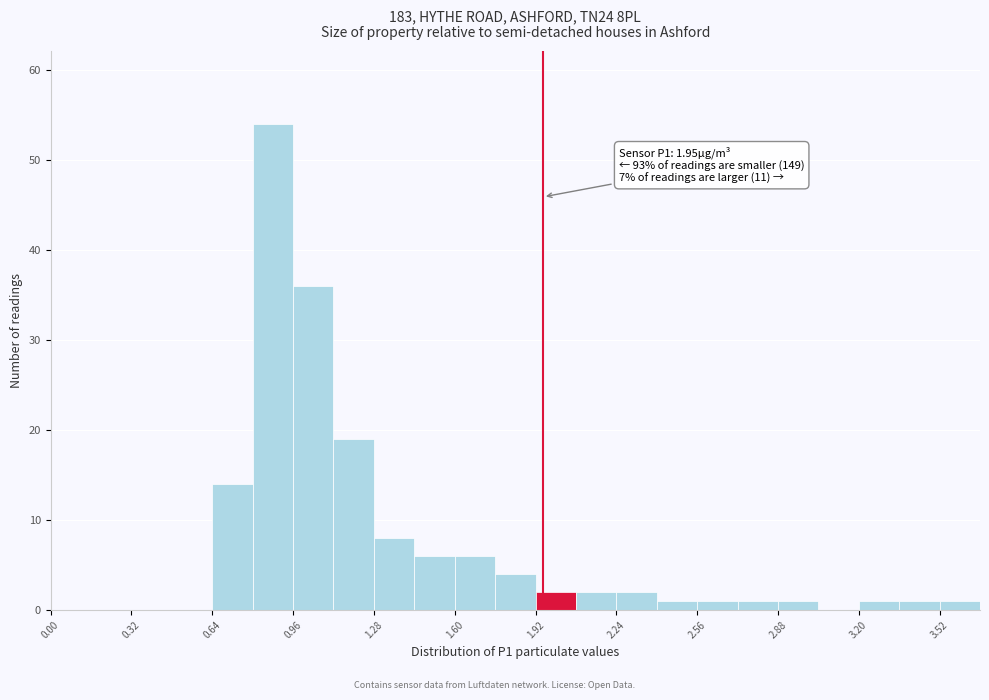

Read against the x-axis, roughly where is the centre of the tallest bar?

0.90